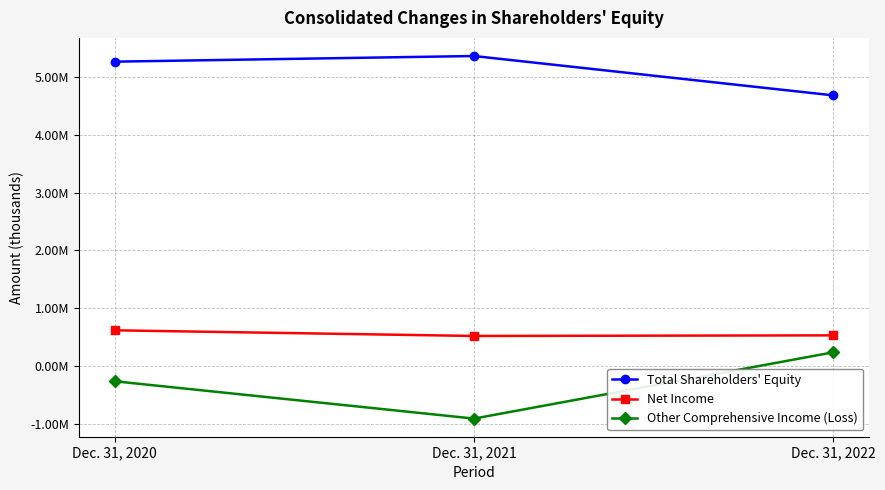

What is the greatest value displayed?

5363732